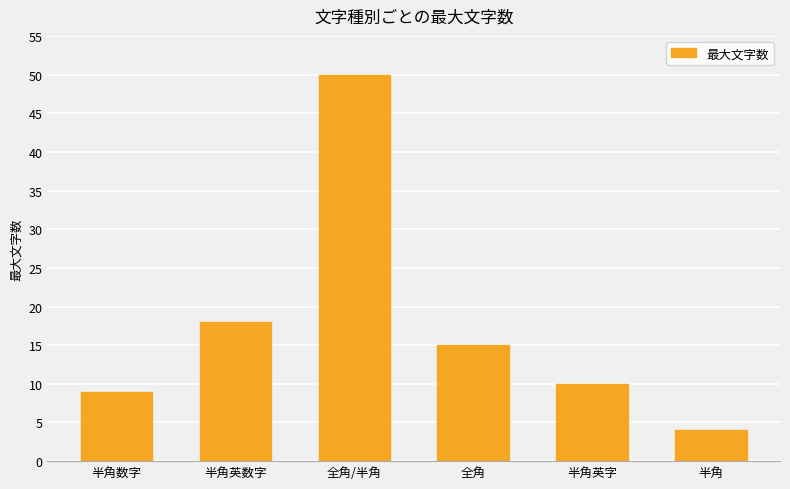

What is the average value?

18